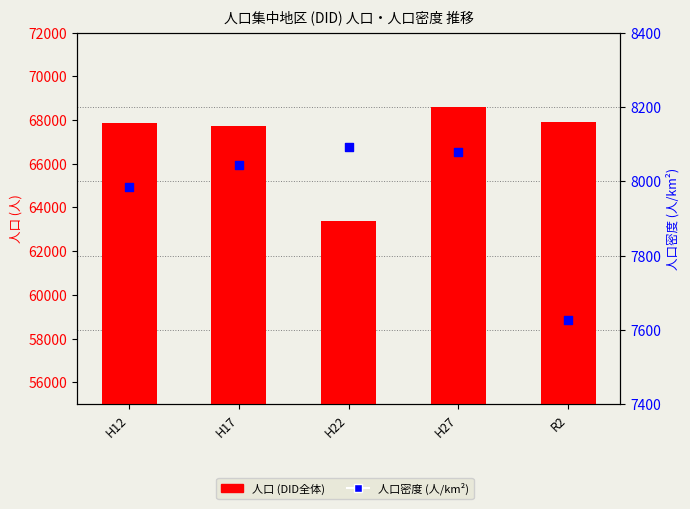

At how many categories does at least one series exceed 62582?

5